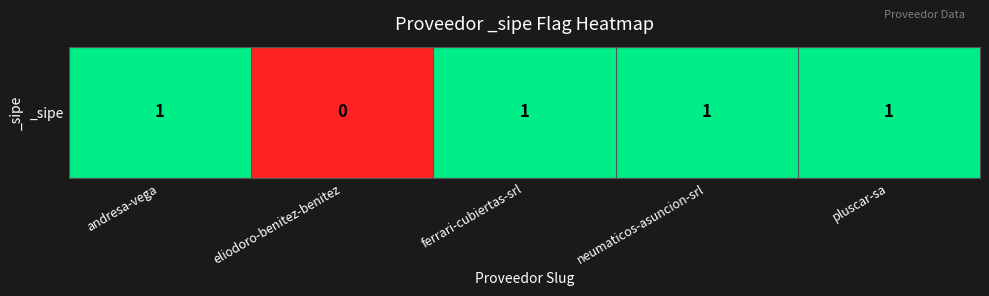

Where is the data nearest to the value 0?

eliodoro-benitez-benitez